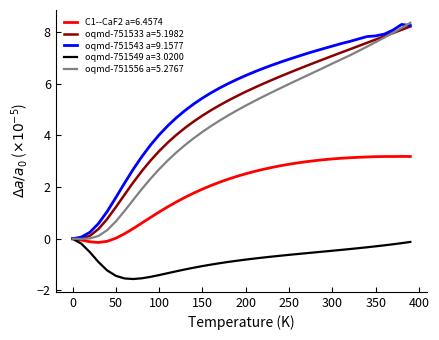

Which series has the largest range (max minus min)?

oqmd-751556 a=5.2767